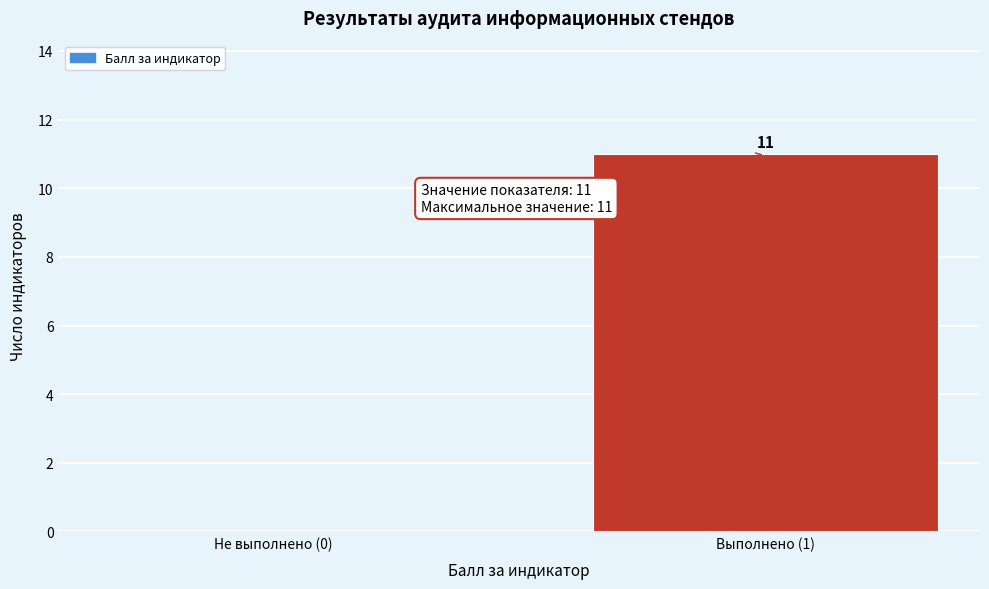

Reading right to left, what are all the values shown in this chart?

Выполнено (1)=11	Не выполнено (0)=0